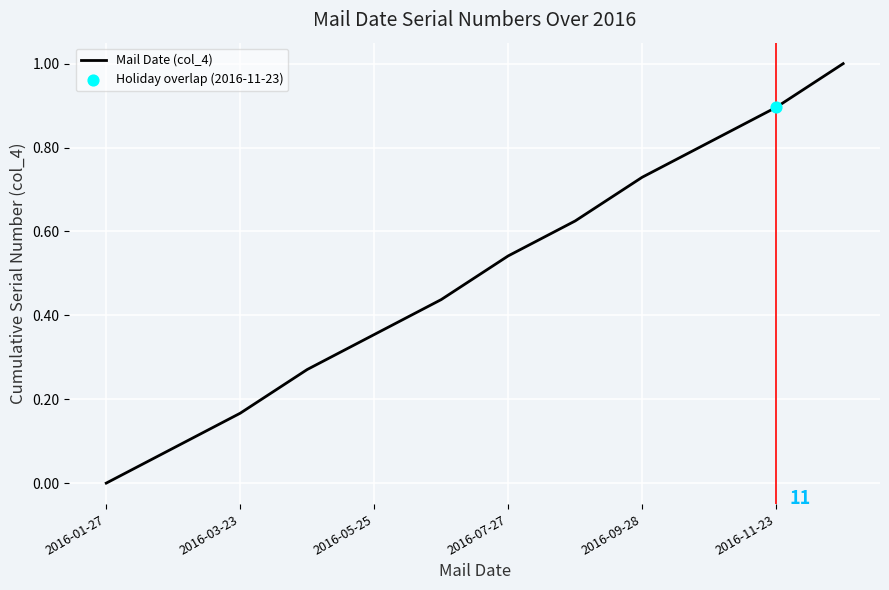

What is the difference between the maximum and minimum values?

1.0